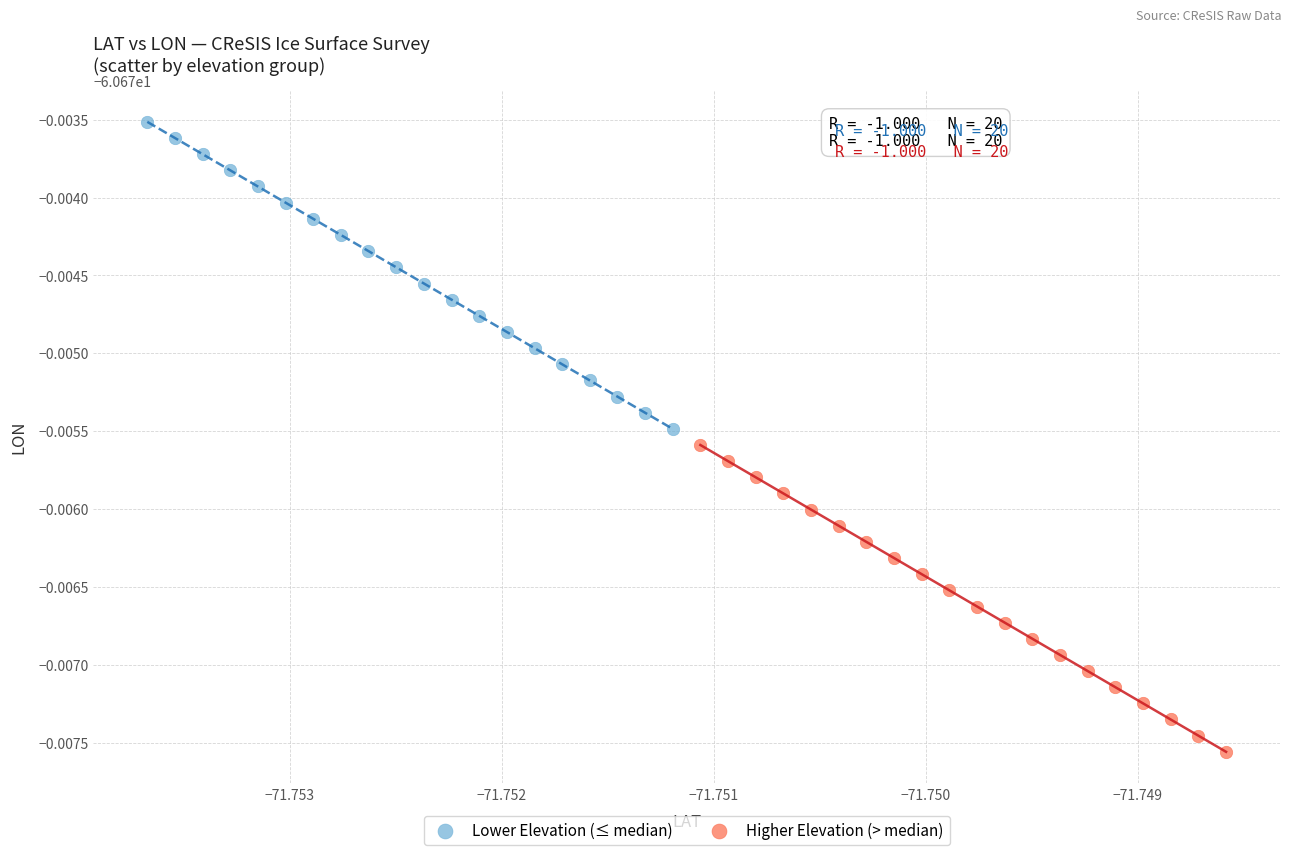

Which series contains the lowest Y value?

Higher Elevation (> median)